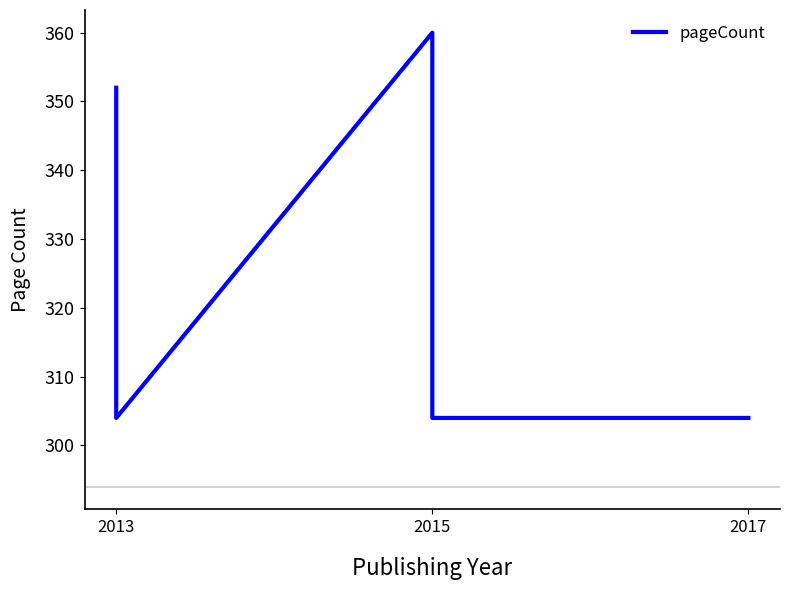

The value at 2013 is 352. True or false?

True